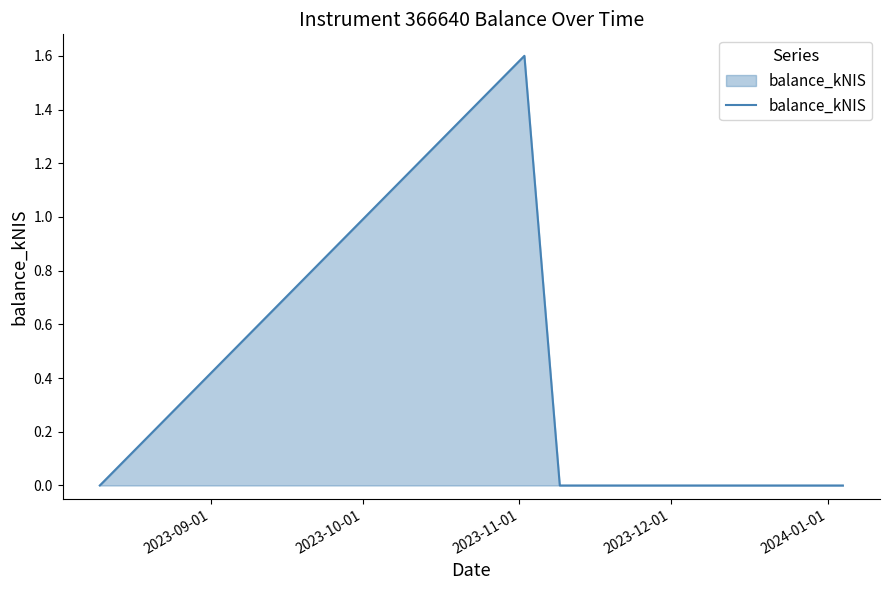

What is the maximum value shown in the chart?

1.6